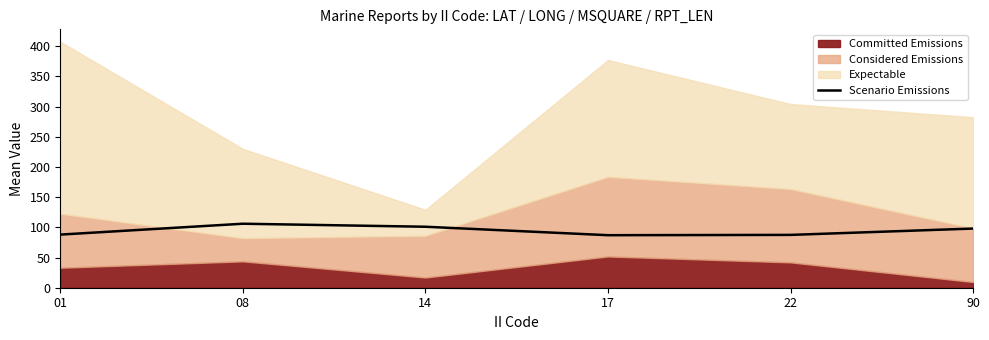

Which has a higher value, 22 or 01?

01